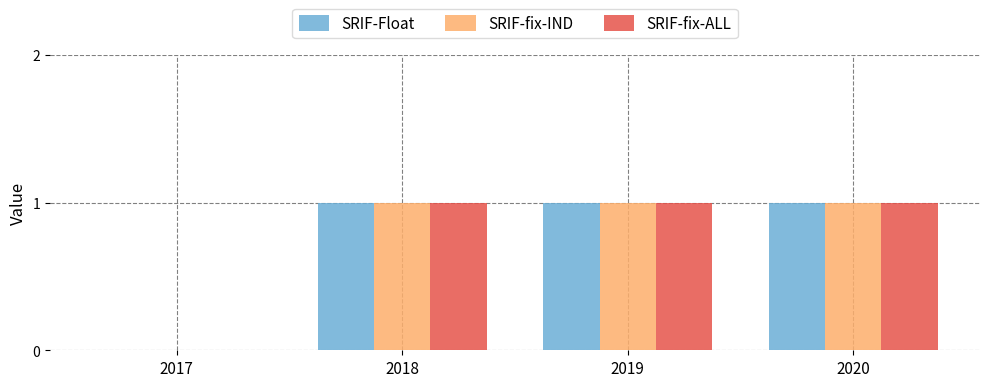

Reading left to right, extract all data points from this chart.

SRIF-Float: 0	1	1	1
SRIF-fix-IND: 0	1	1	1
SRIF-fix-ALL: 0	1	1	1